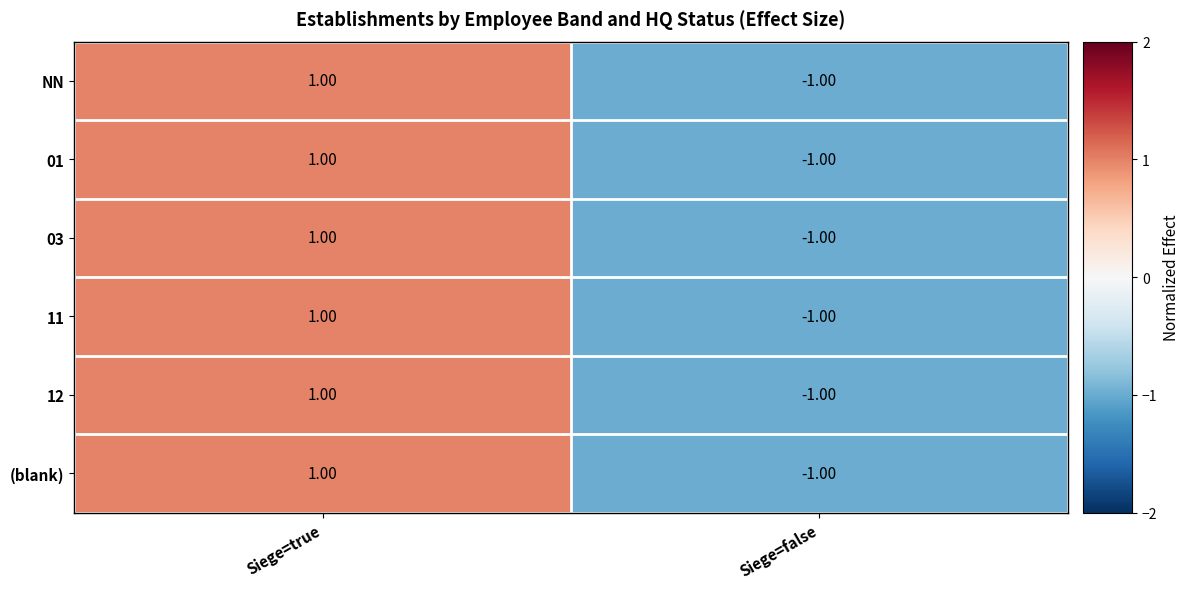

List the labels in order of 11 value, smallest first.

Siege=false, Siege=true